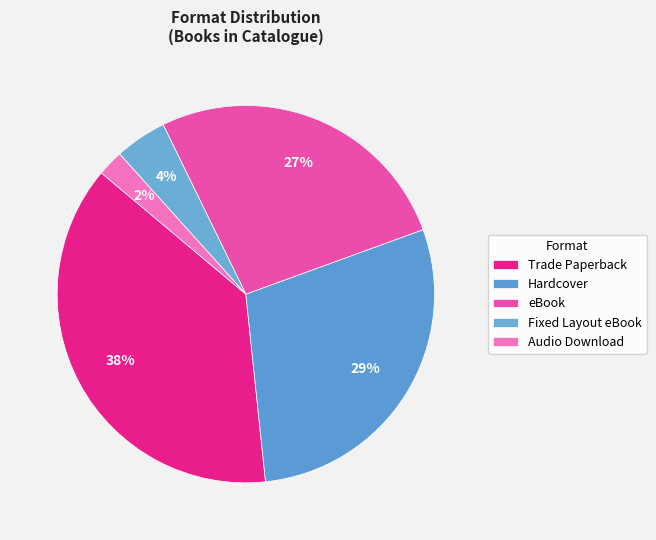

Count the number of slices in the pie.

5